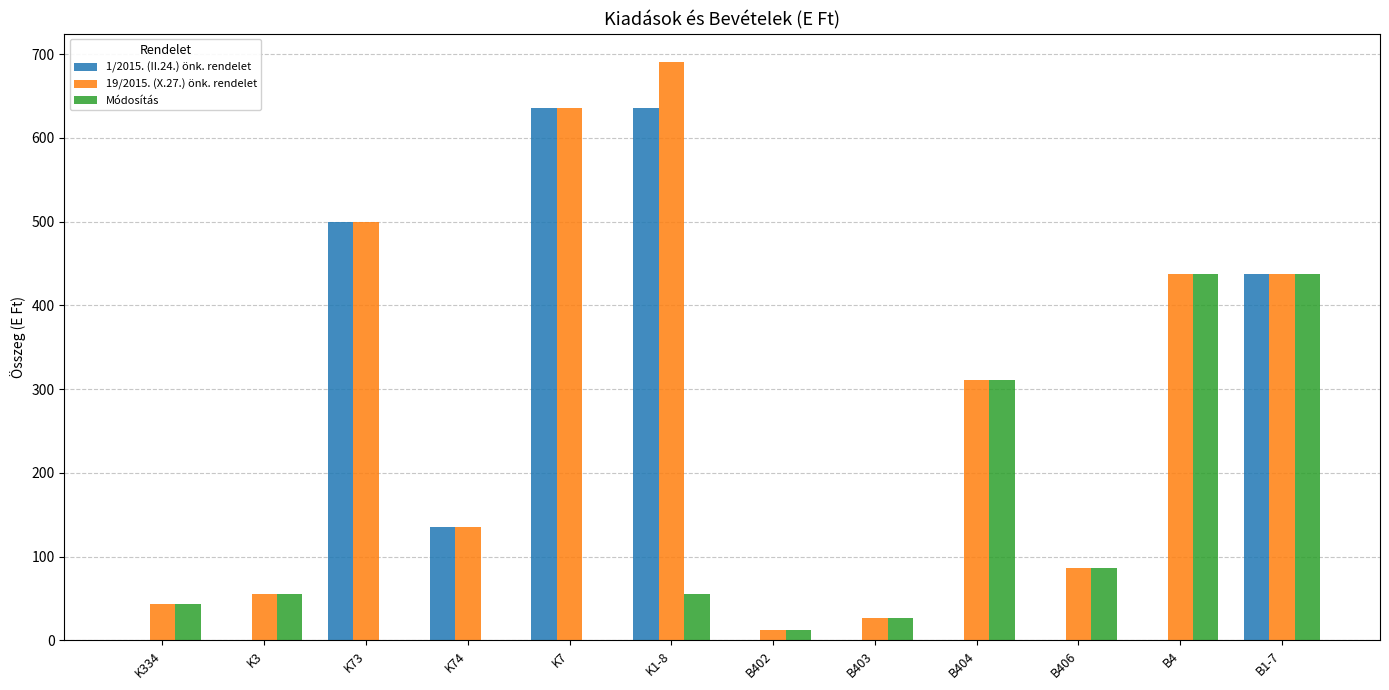

Where is 1/2015. (II.24.) önk. rendelet nearest to the value 317?

B1-7